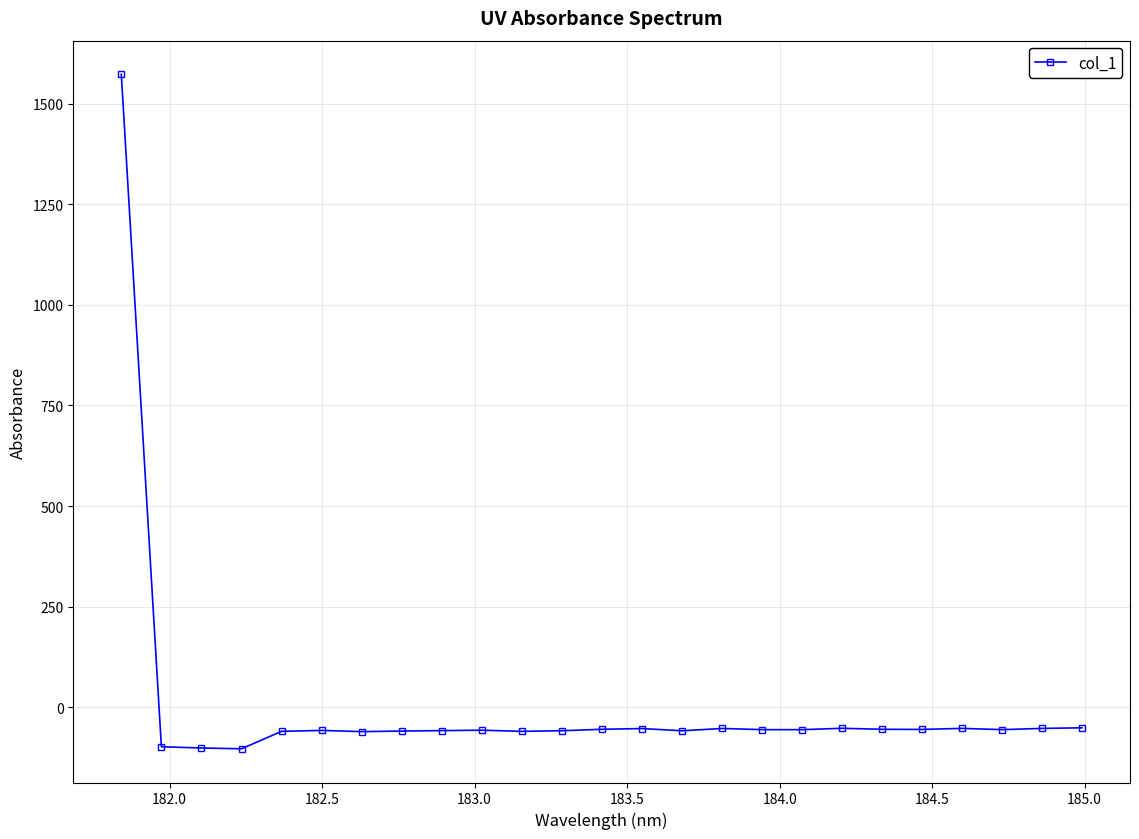

True or false: there are more than 2 points higher than both neighbors.

True